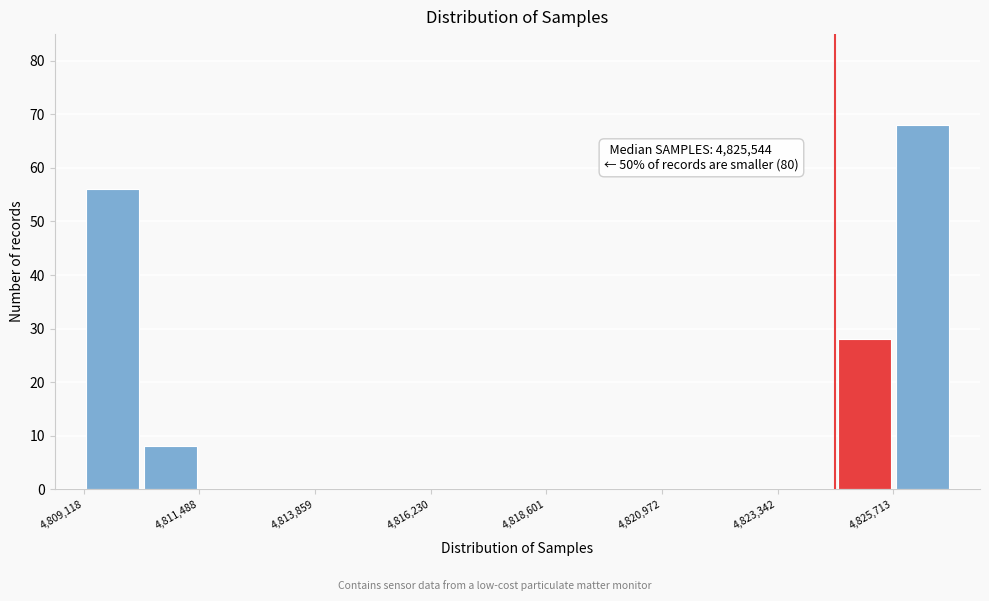

Read against the x-axis, roughly where is the centre of the tallest bar?

4826500